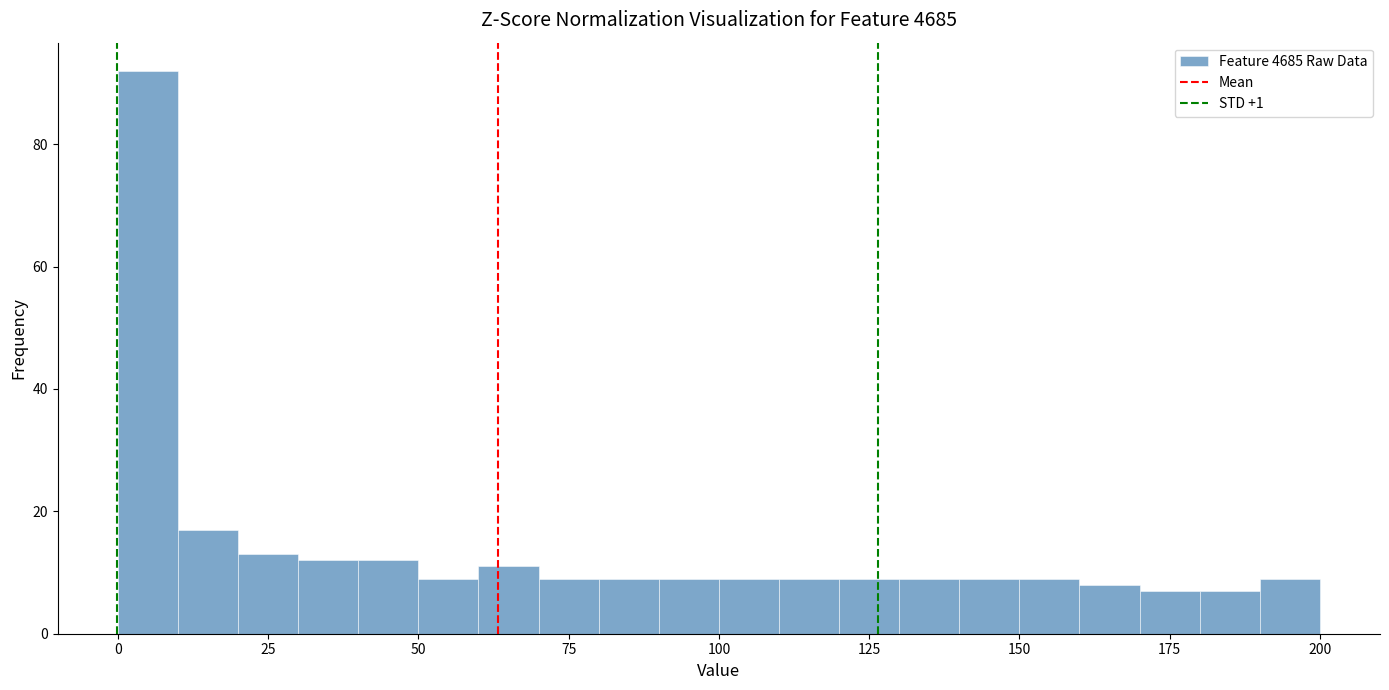

Around what value on the x-axis is the tallest bar? Give the approximate position of its centre, as read against the axis.

5